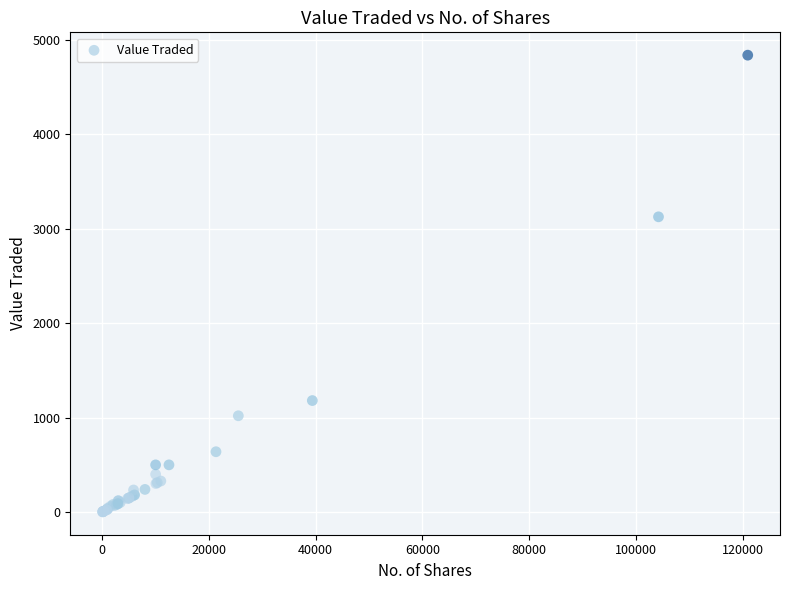

What Y value in the scatter plot is closest to 2420?

3127